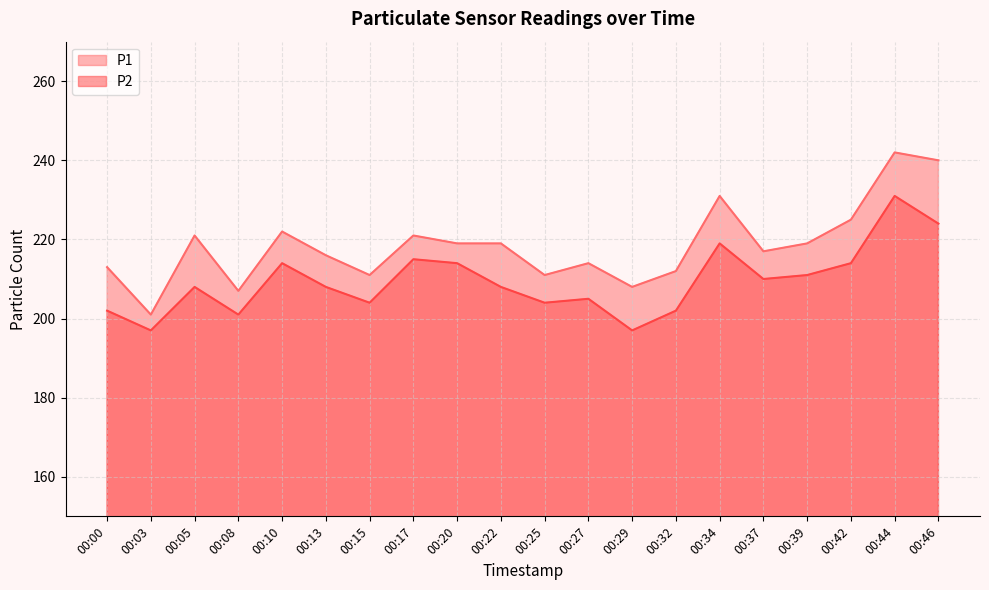

List the series in order of their overall mean, highest first.

P1, P2